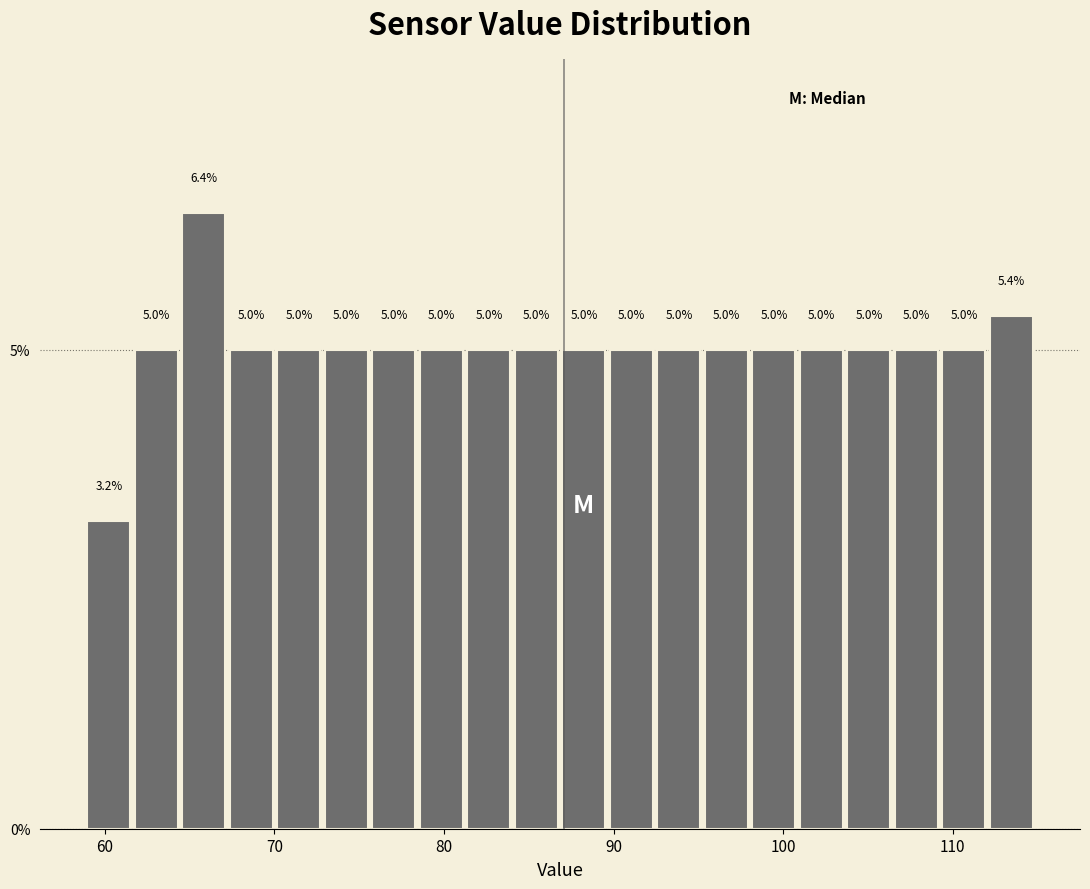

Read against the x-axis, roughly where is the centre of the tallest bar?

66